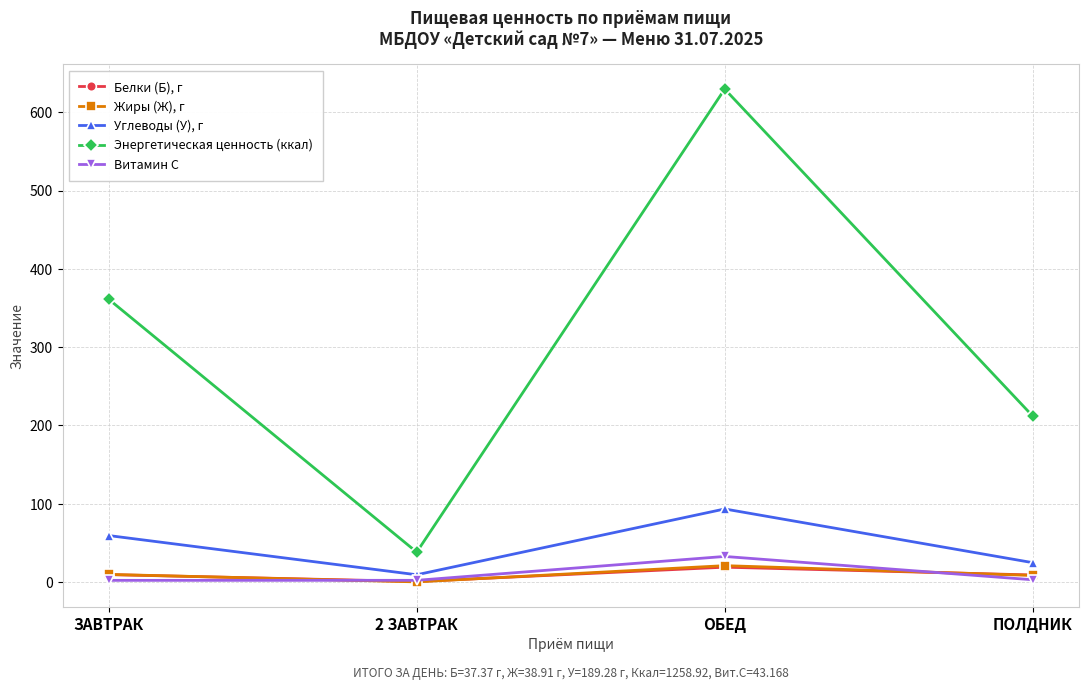

The Энергетическая ценность (ккал) series shows 361.1 at ЗАВТРАК. True or false?

True